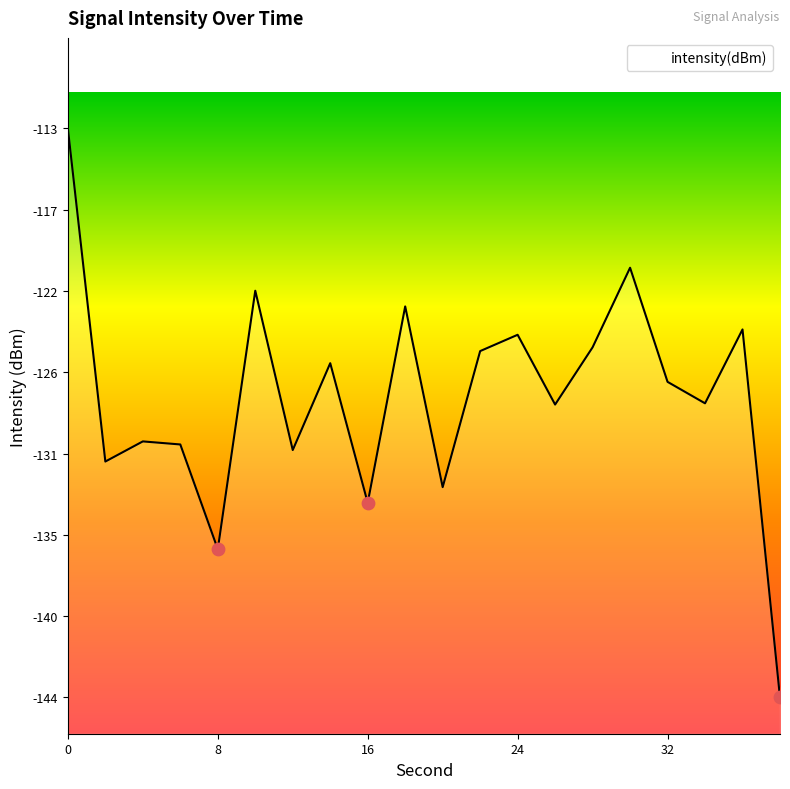

What is the change in value from 18 to 32?

-4.2